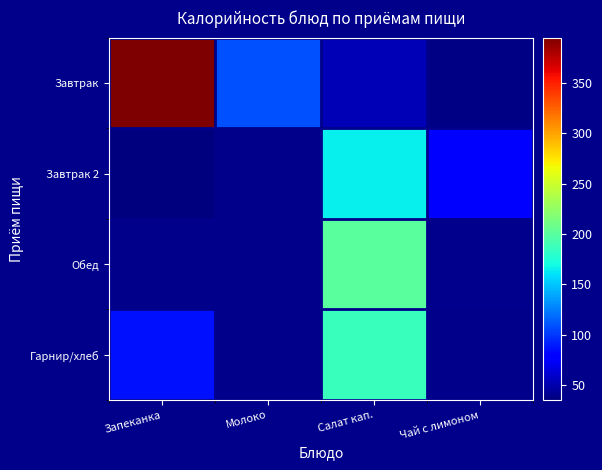

At which label is Завтрак 2 closest to 100?

Чай с лимоном